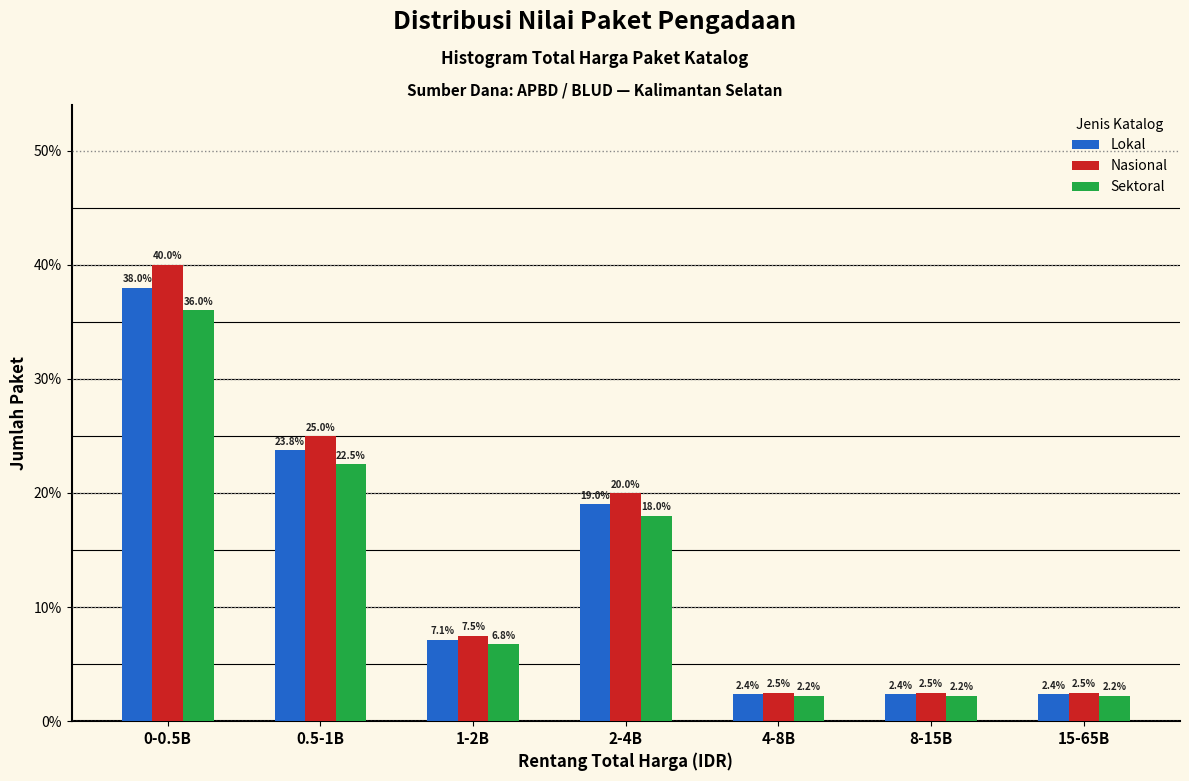

True or false: Sektoral has a value of 36.0 at 0-0.5B.

True